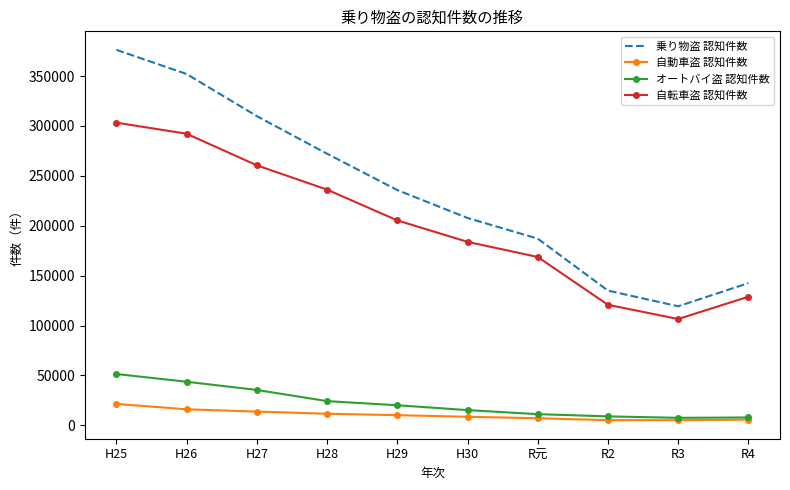

At which category does the chart reach its peak across all series?

H25